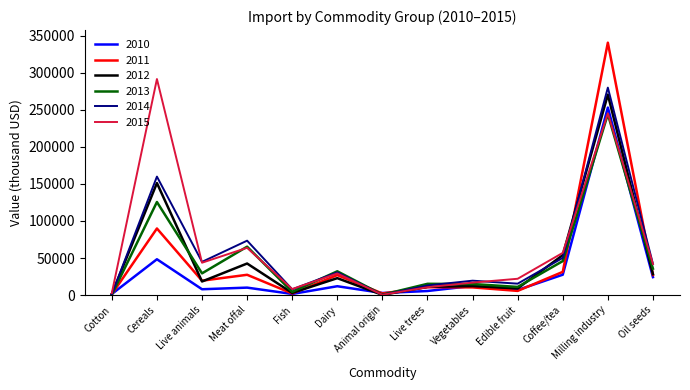

What is the average value of the 2014 series?

56745.3